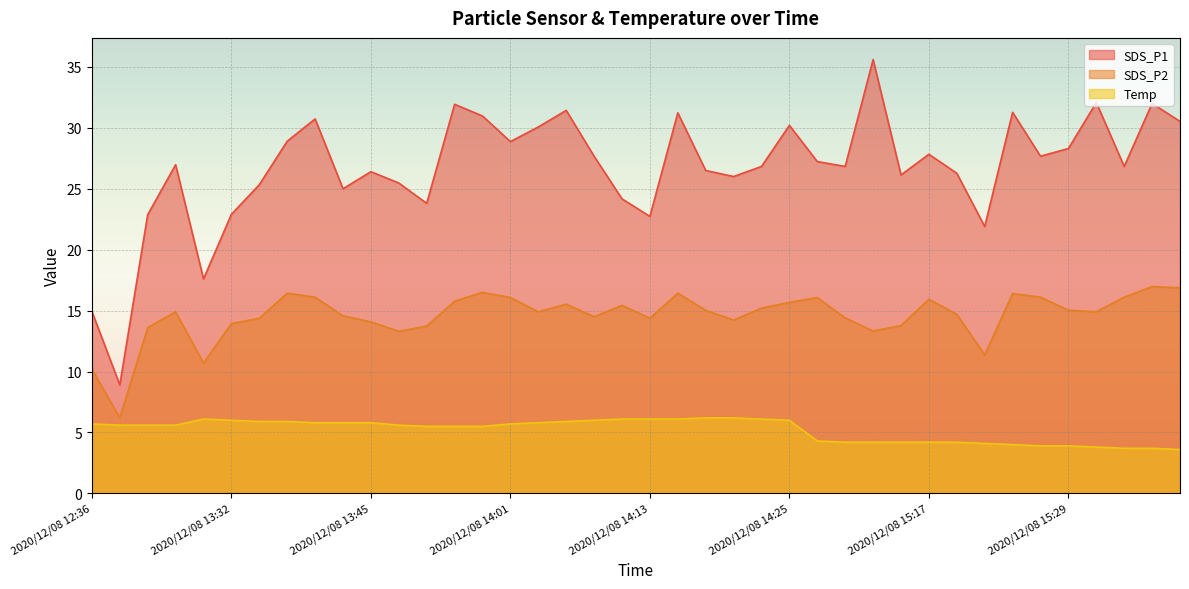

Is it true that SDS_P2 equals 19.4 at 2020/12/08 13:42?

False